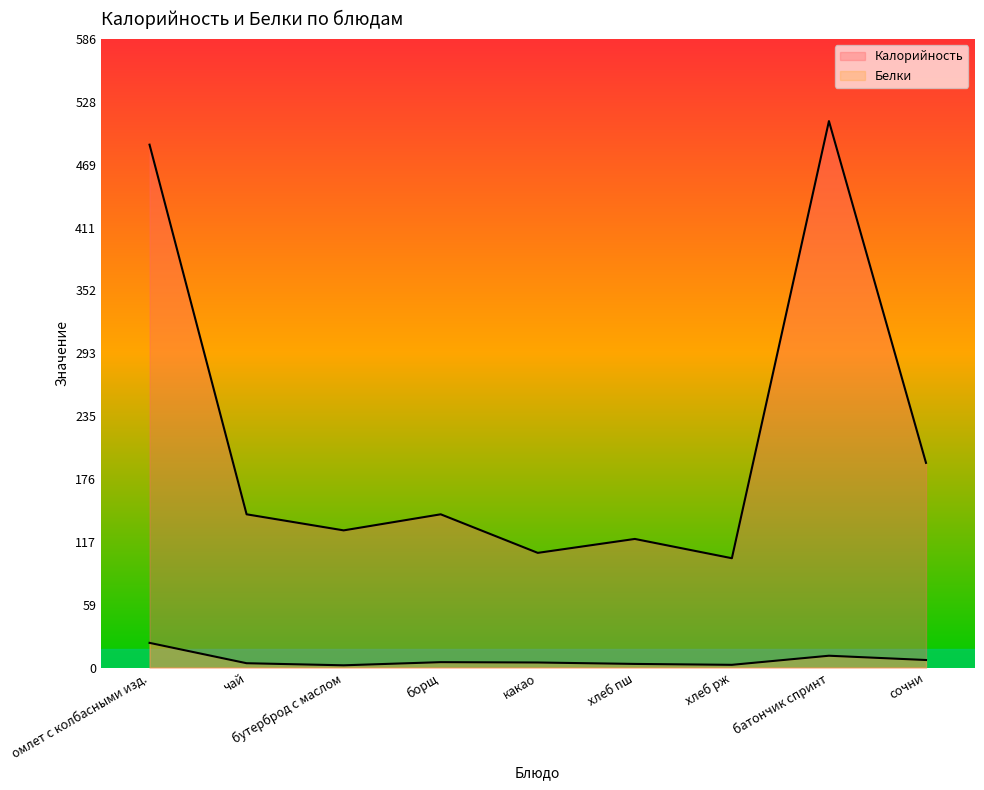

What is the total value across all series at чай?

147.0